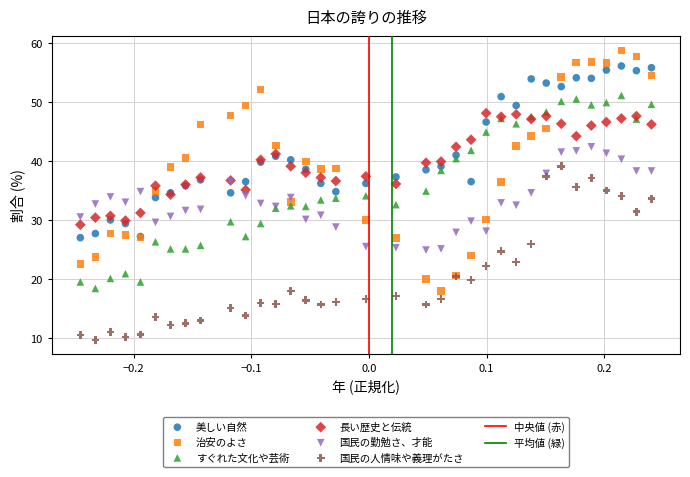

Which series reaches the minimum Y coordinate?

国民の人情味や義理がたさ